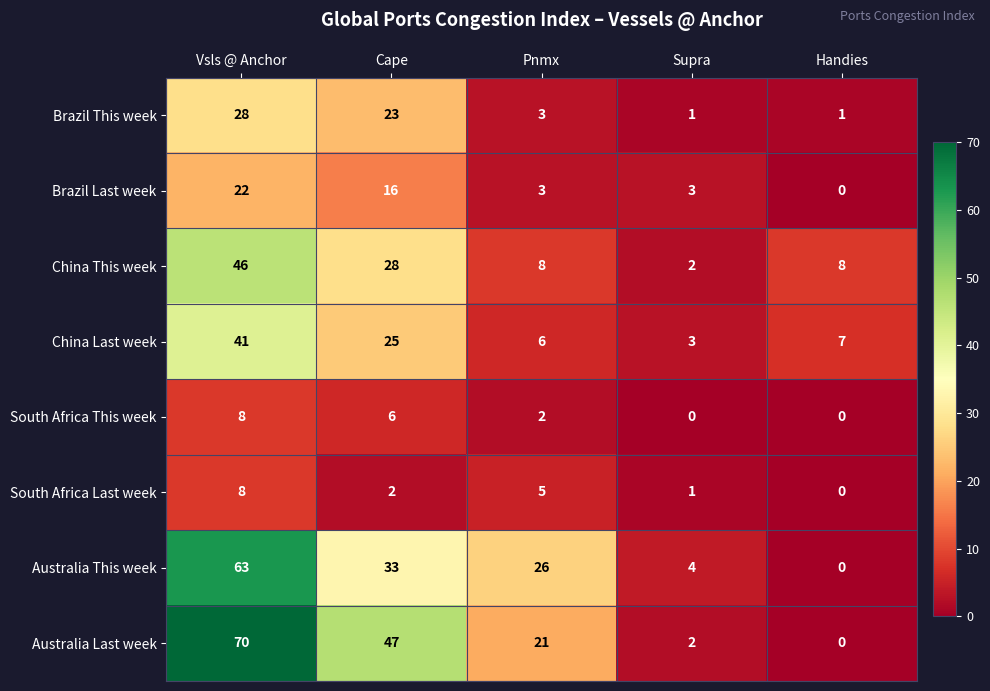

Is it true that China Last week equals 1 at Supra?

False